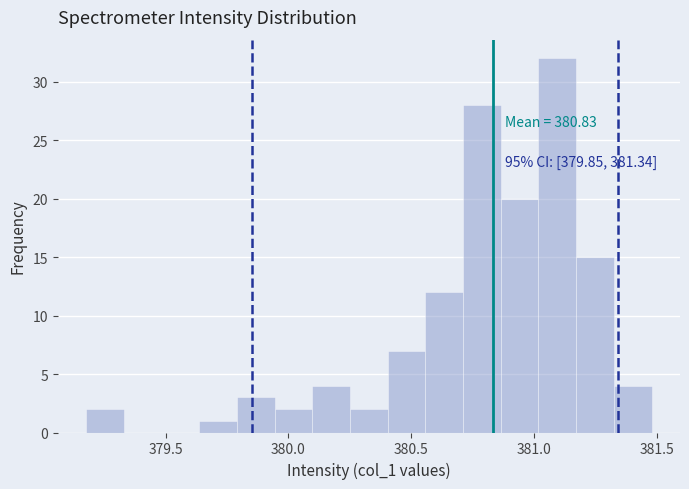

Read against the x-axis, roughly where is the centre of the tallest bar?

381.10